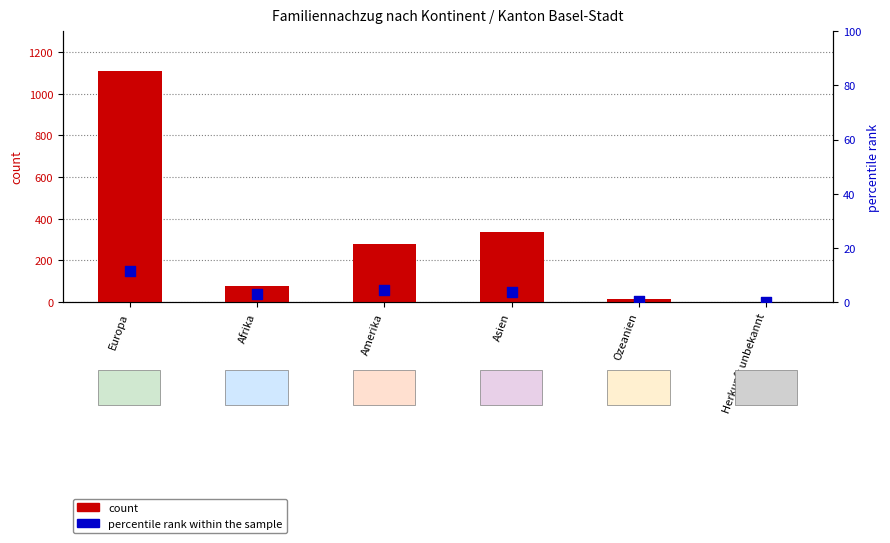

Which series has the largest total across all categories?

count